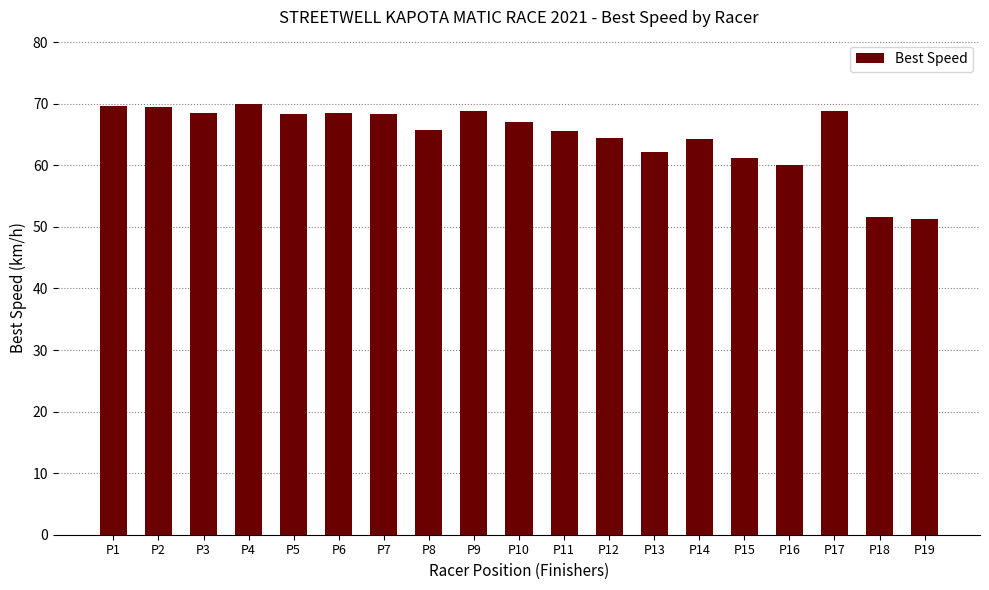

The chart shows a value of 15.2 at P16. True or false?

False